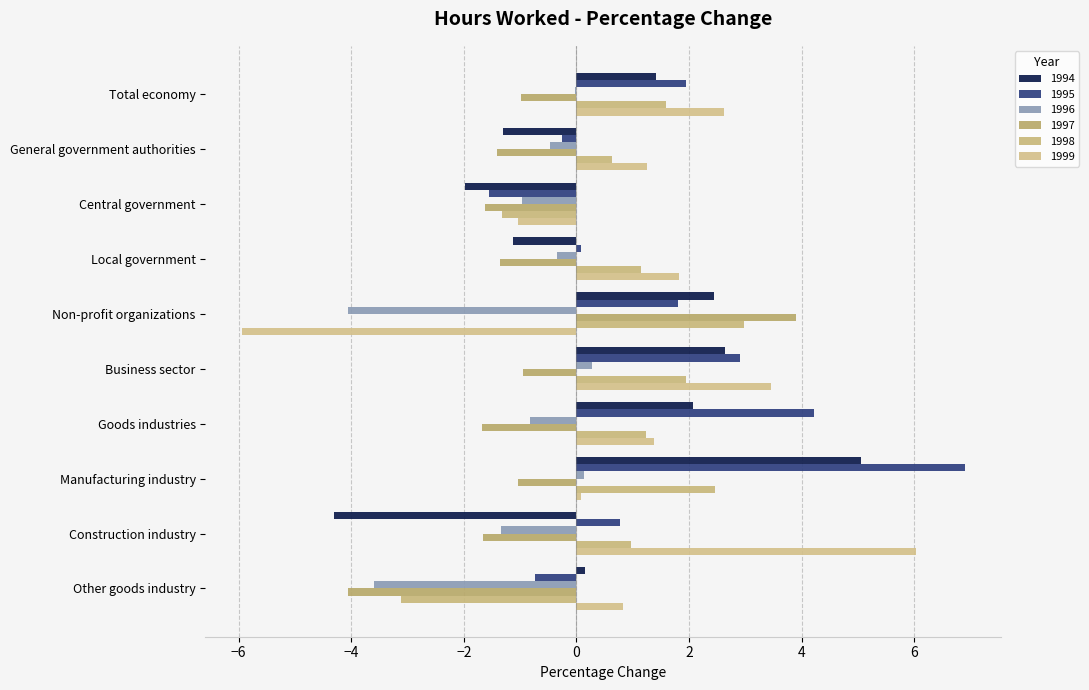

What is the total value across all series at Local government?

0.2